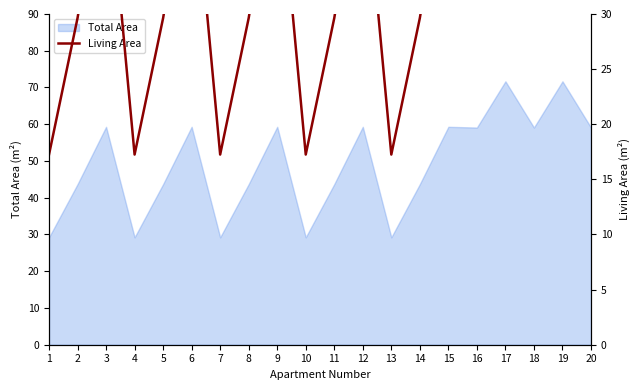

The value at 7 is 17.2. True or false?

True